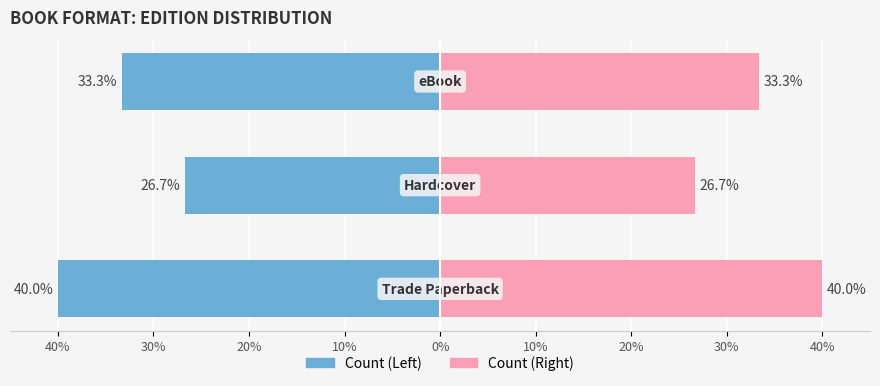

The value of eBook/All Count at 40% is 62.7. True or false?

False